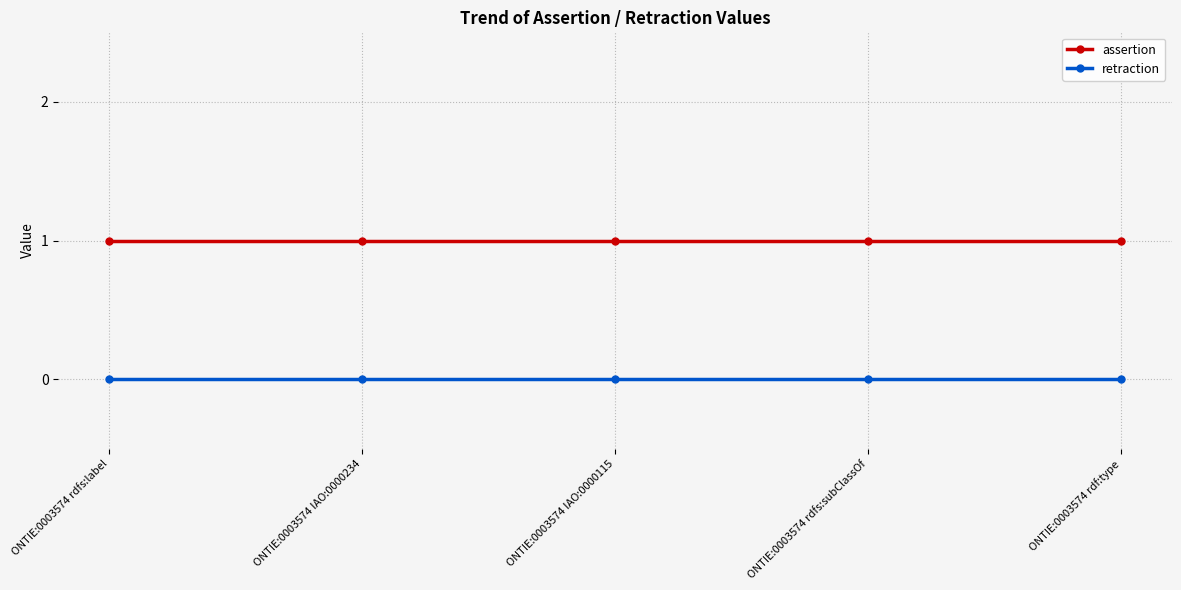

True or false: assertion and retraction cross at least once.

False